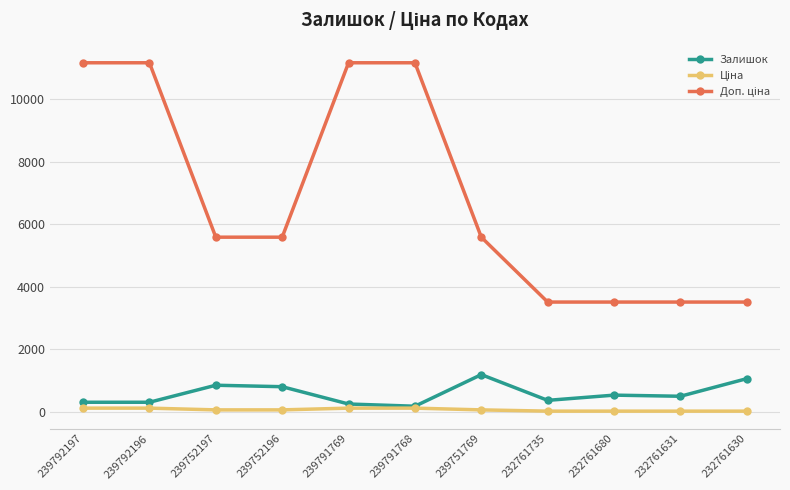

The Залишок series shows 1056.0 at 232761630. True or false?

True